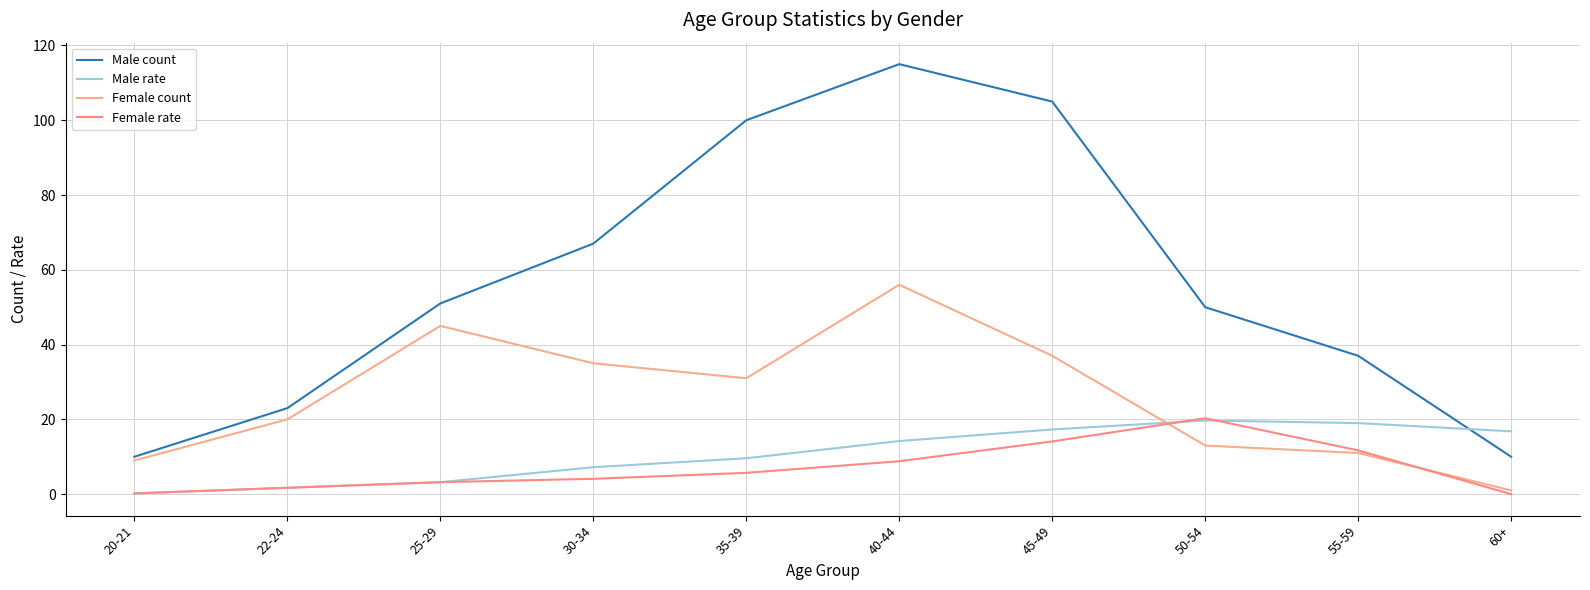

What is the sum of all Male rate values?

108.9